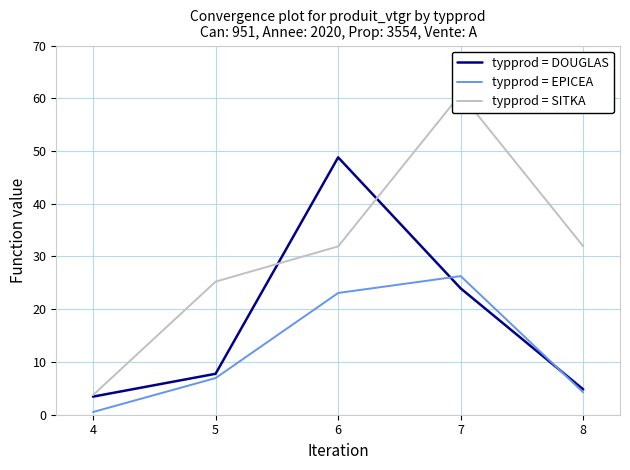

Reading left to right, list all the values displayed in this chart.

typprod = DOUGLAS: 4=3.4	5=7.8	6=48.8	7=24.0	8=4.8
typprod = EPICEA: 4=0.5	5=6.9	6=23.1	7=26.3	8=4.2
typprod = SITKA: 4=3.7	5=25.2	6=31.9	7=60.8	8=31.9